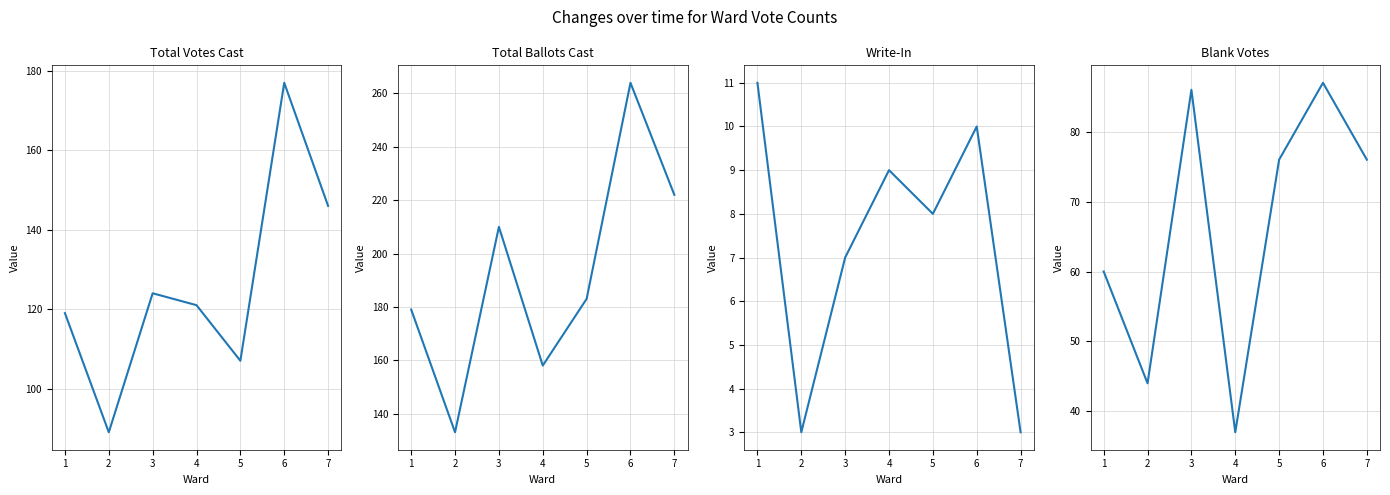

Where is the first local maximum for Total Ballots Cast?

3